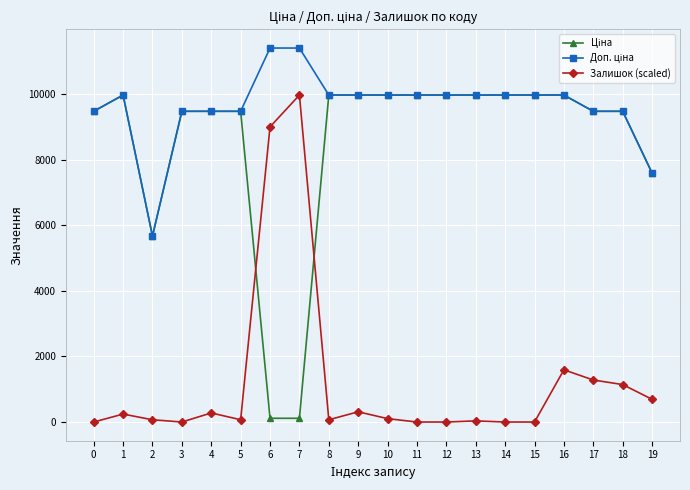

True or false: Залишок (scaled) has more than 1 interior local peaks.

True